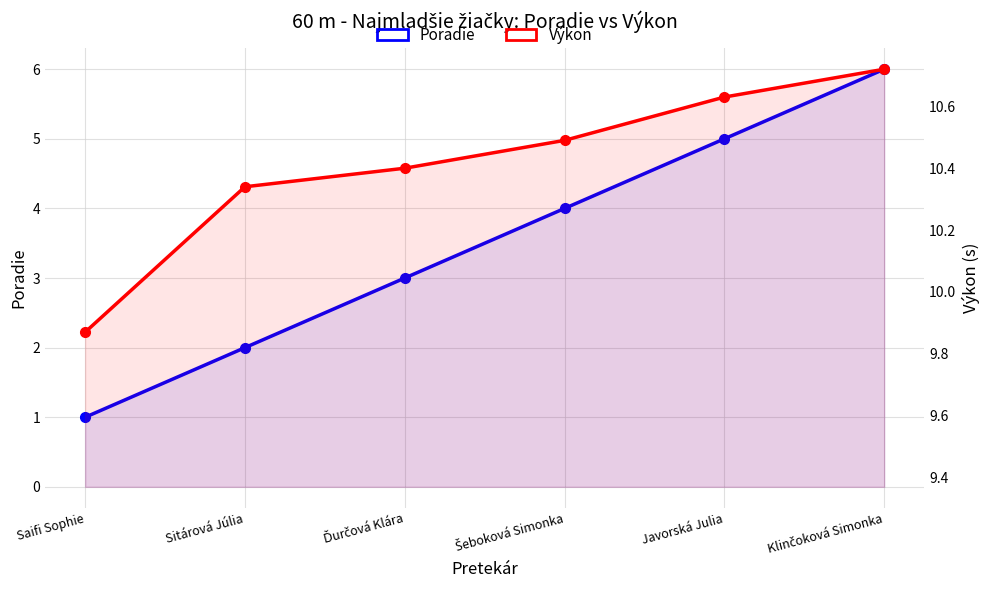

What is the difference between the maximum and minimum values in the Poradie series?

5.0